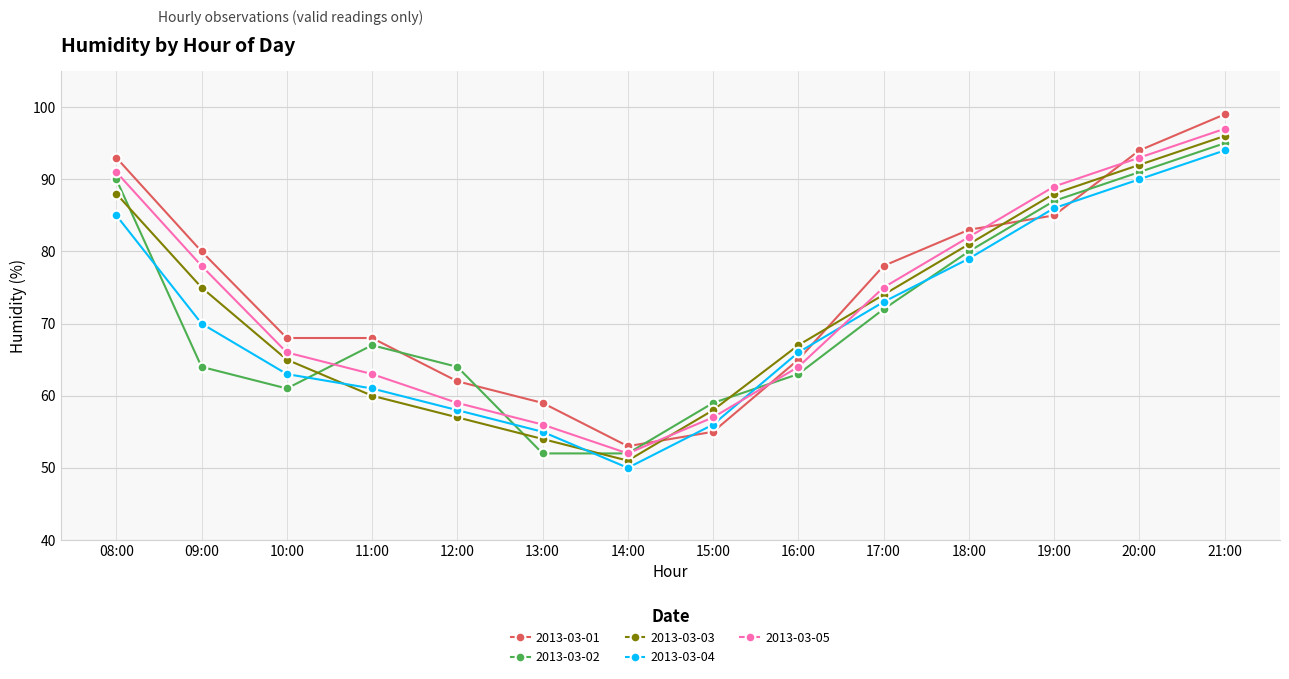

What is the value of the 2013-03-04 point at the 8th from the left?

56